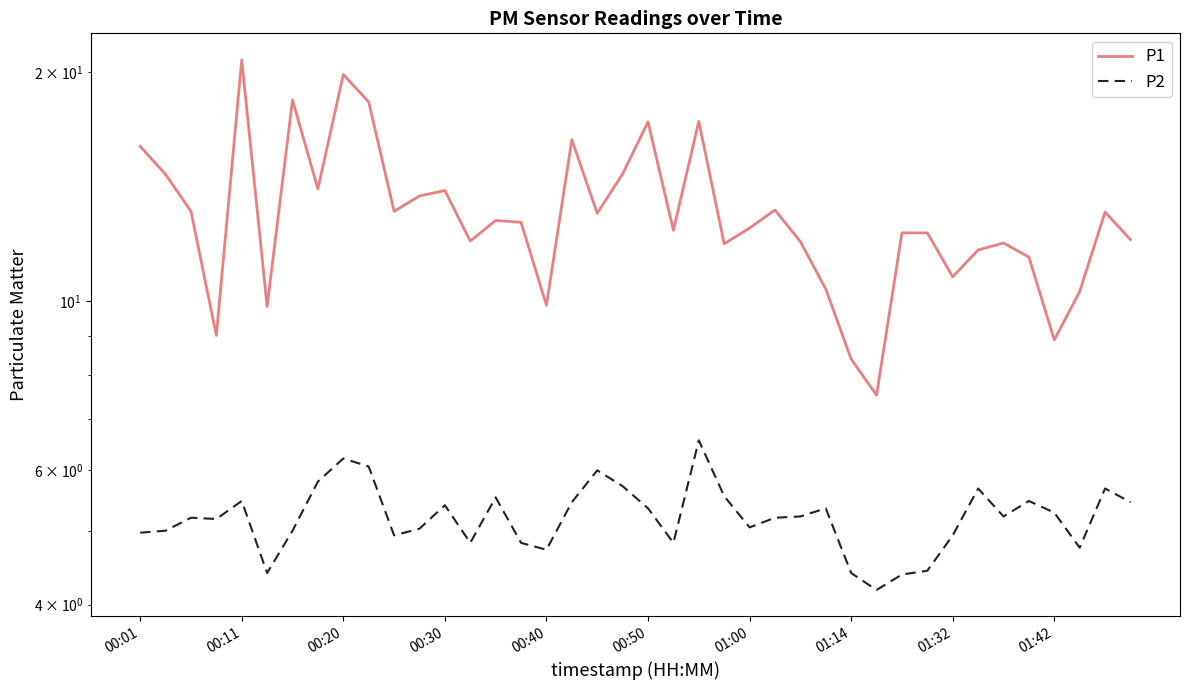

What is the difference between the P1 values at 23 and 16?

2.0